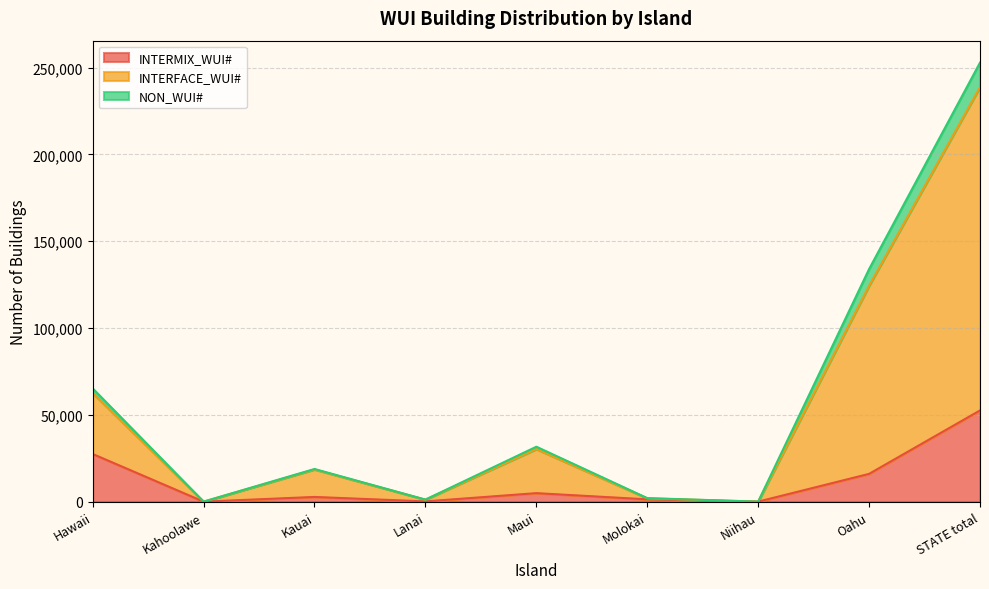

At which category is the sum across all series the highest?

STATE total